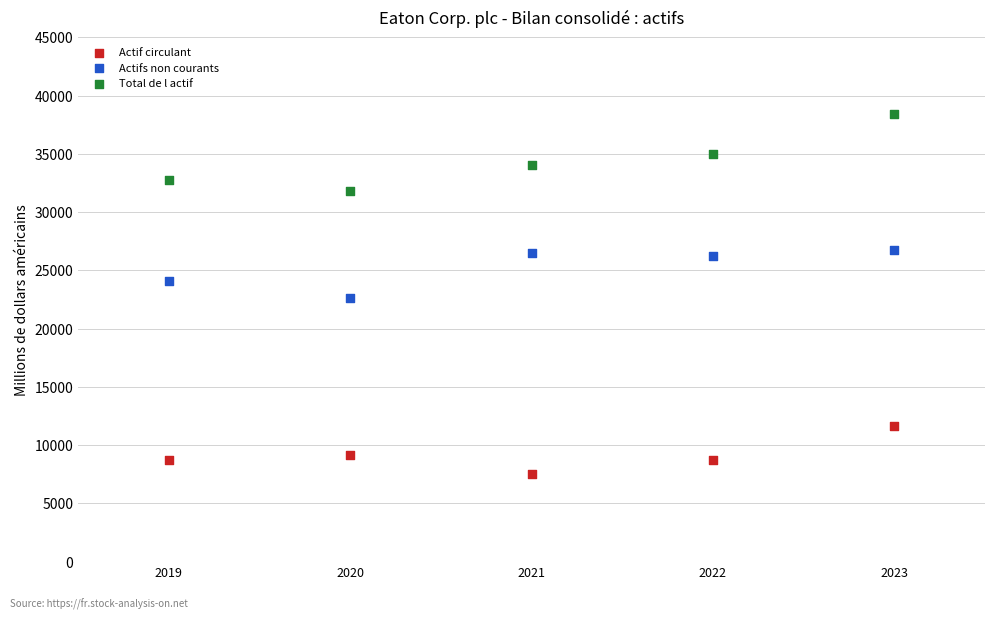

Across all data points, what is the range of Y values (max minus min)?

30921